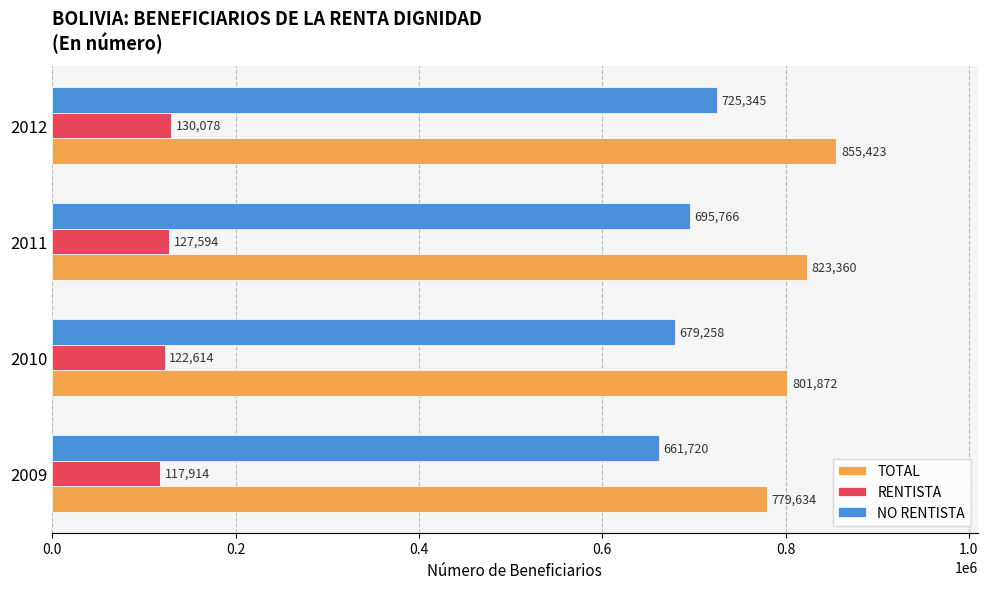

What is the difference between the second highest and minimum values in the TOTAL series?

43726